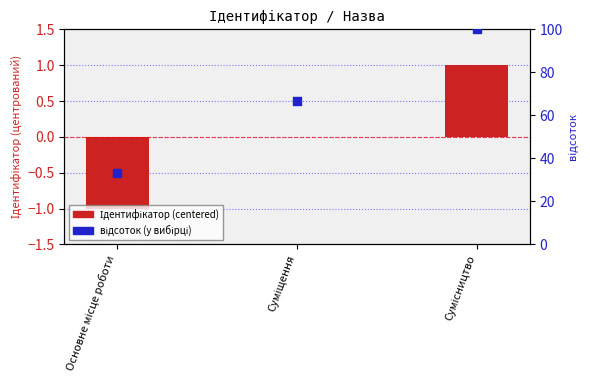

What are all the series names shown in the legend?

Ідентифікатор (centered), відсоток (у вибірці)